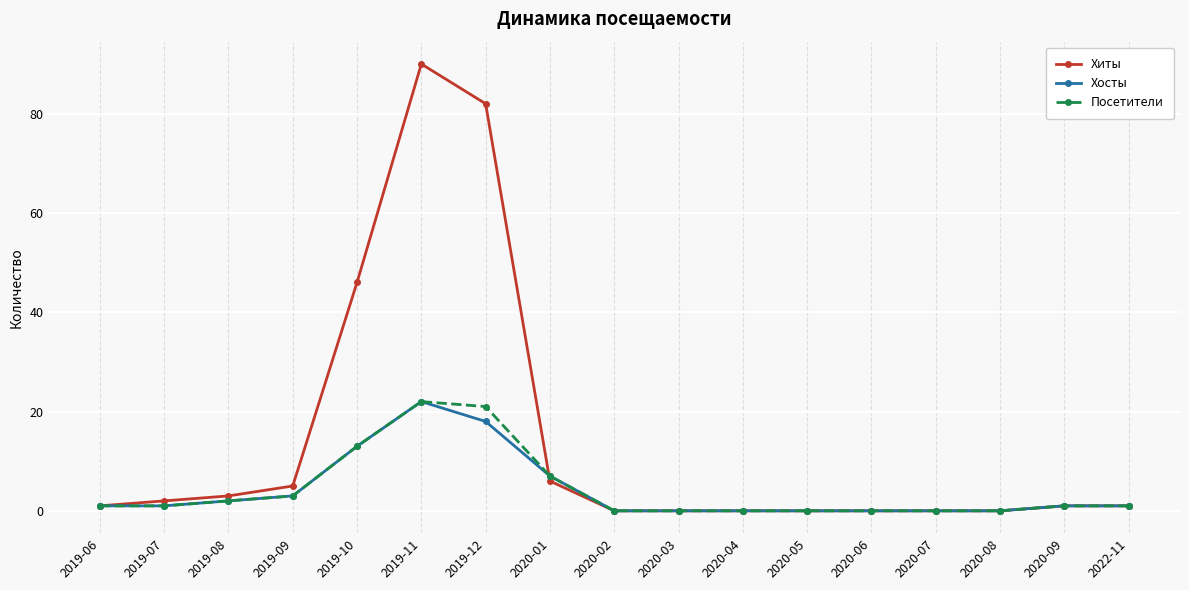

At which label does Хосты reach its peak?

2019-11